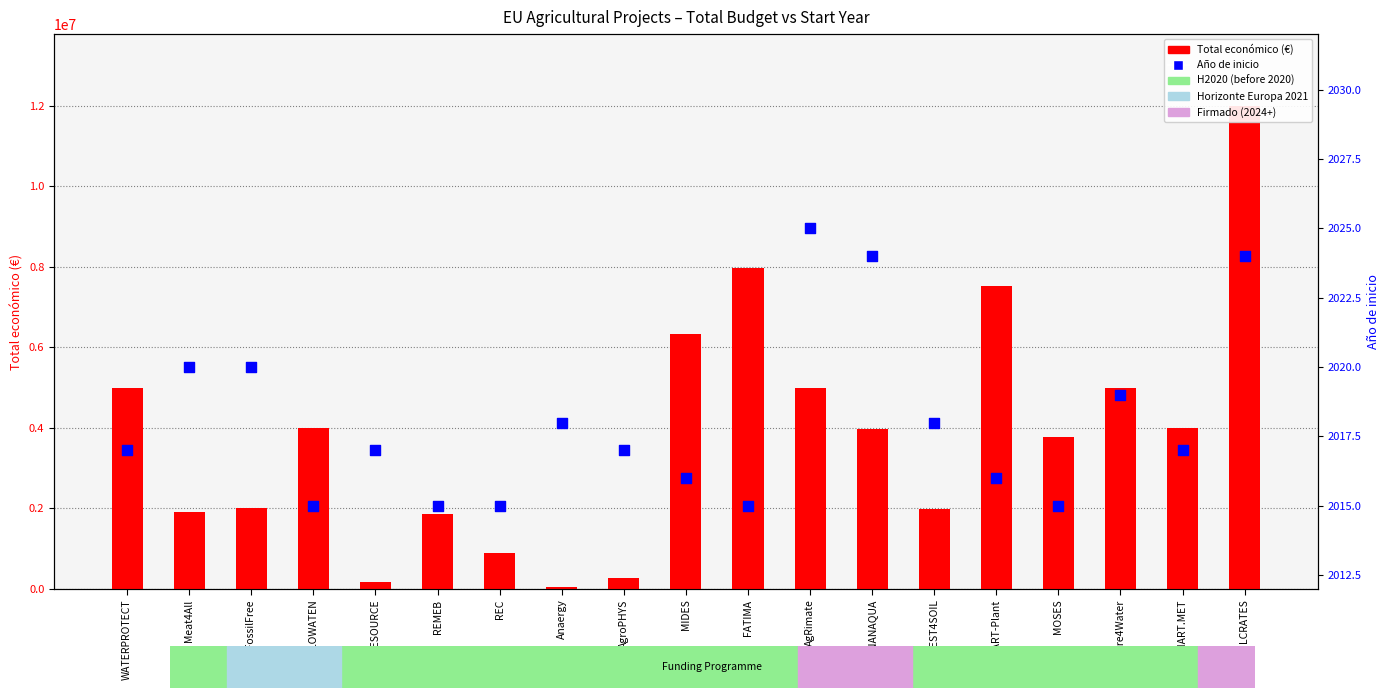

What is the total value across all series at Fiware4Water?

4999964